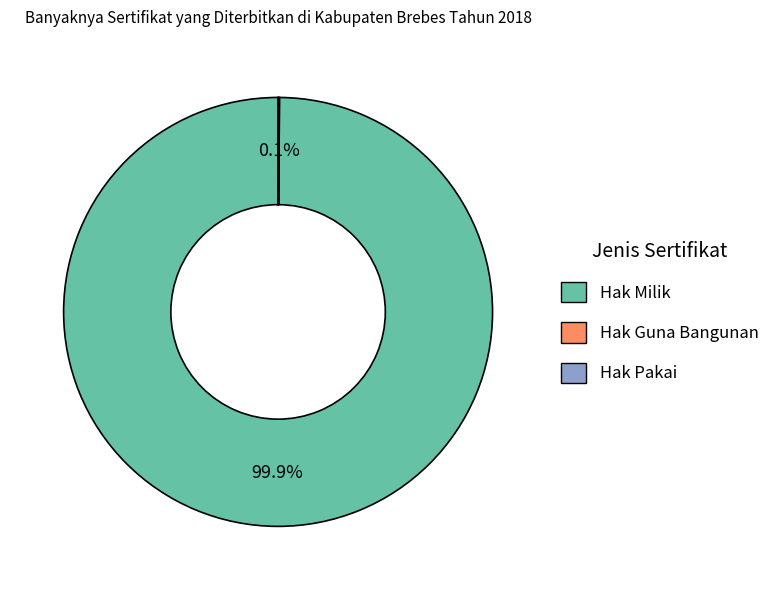

Which slice is the largest?

Hak Milik